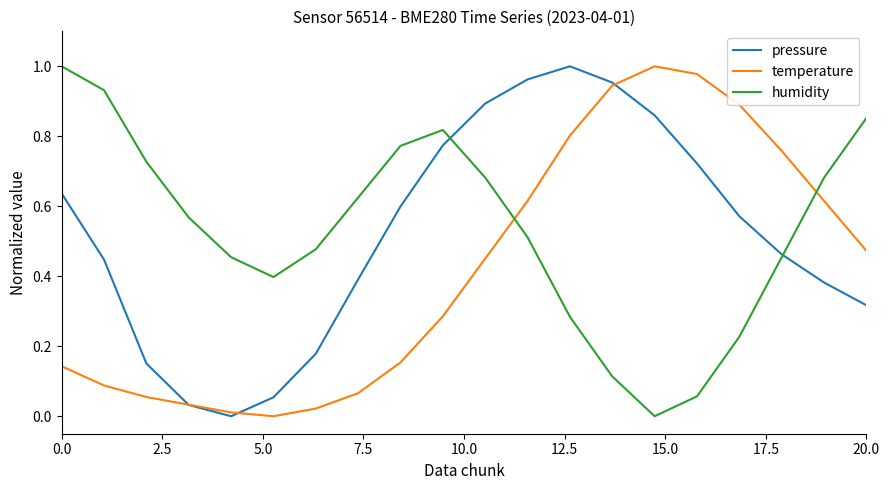

How many times do humidity and temperature cross each other?

2